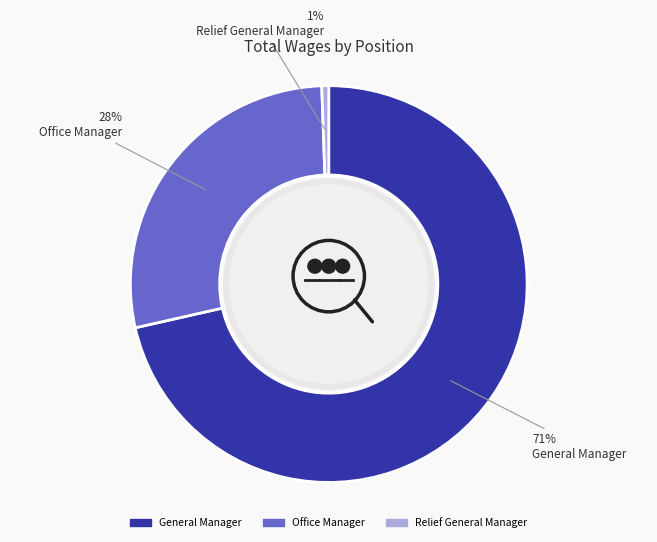

Rank the categories by value from lowest to highest.

Relief General Manager, Office Manager, General Manager